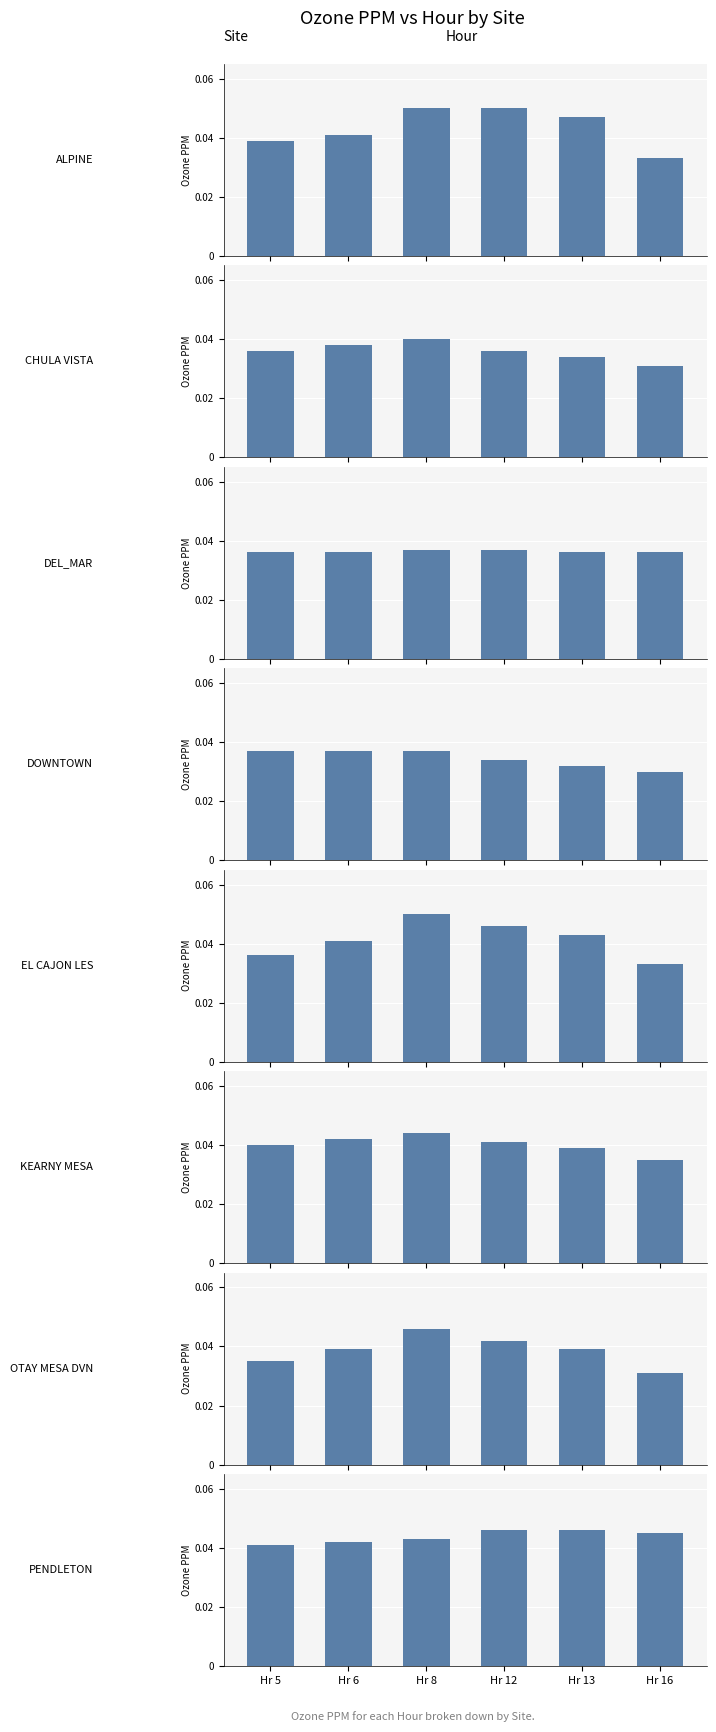

Which series has the largest total across all categories?

Hr 8